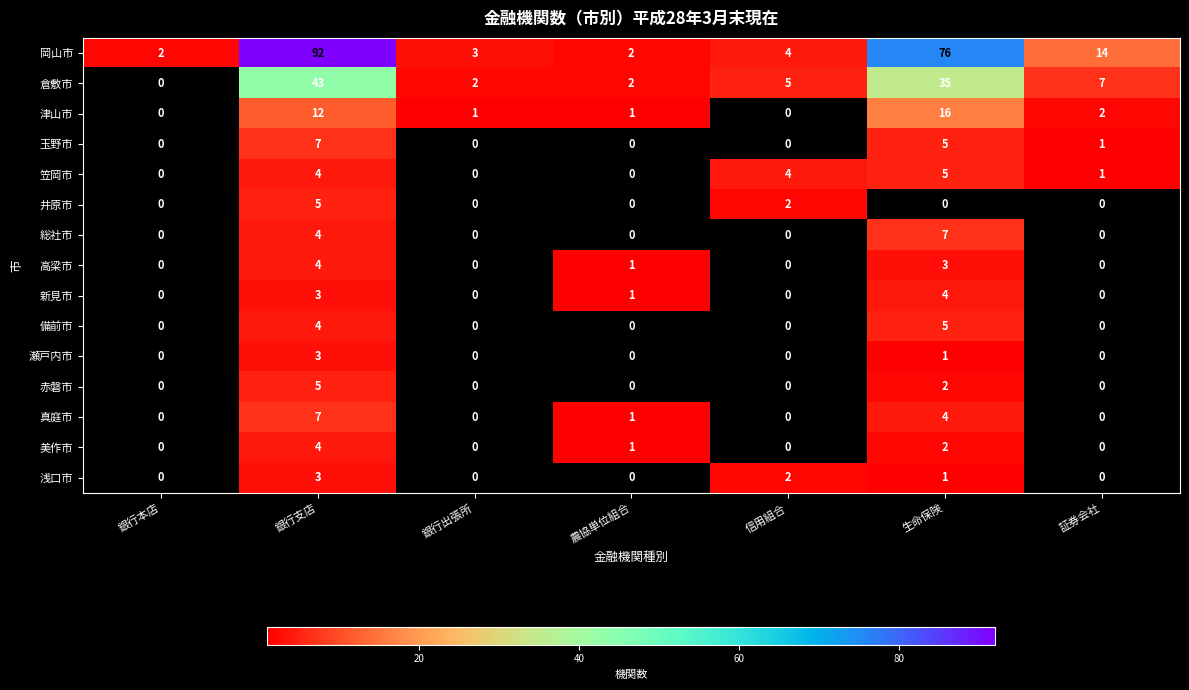

At how many categories does at least one series exceed 75?

2